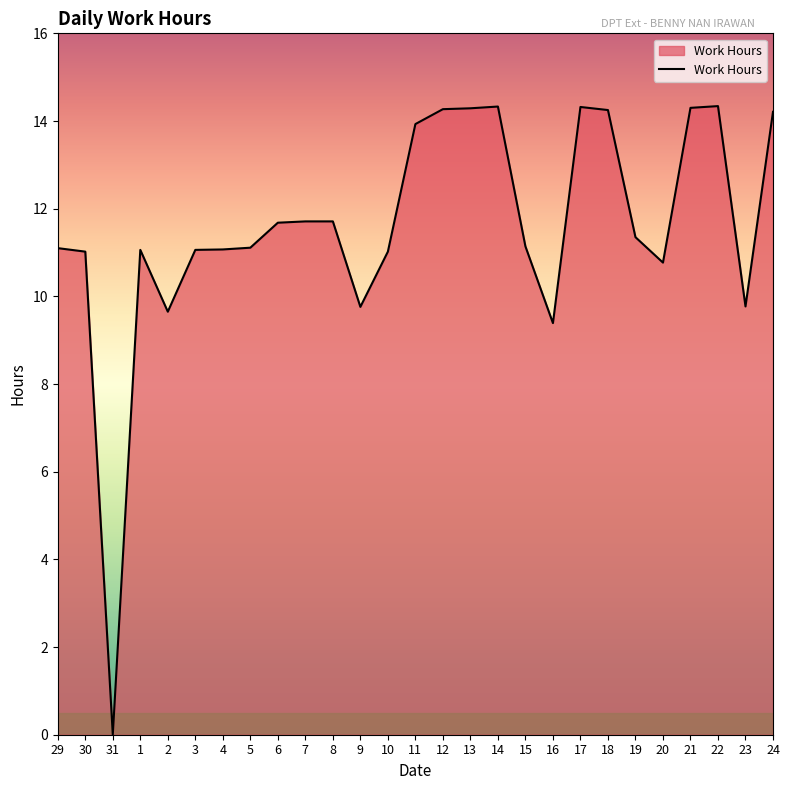

The value at 8 is 11.7. True or false?

True